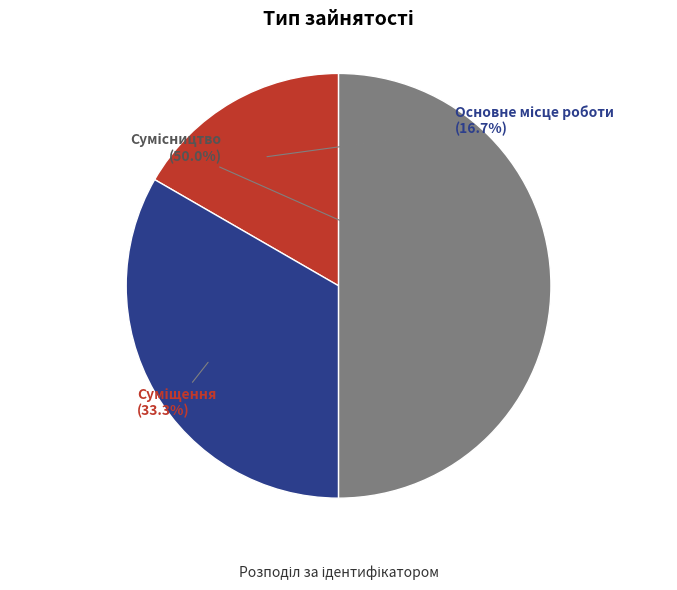

What is the total percentage of Основне місце роботи and Суміщення?

50.0%